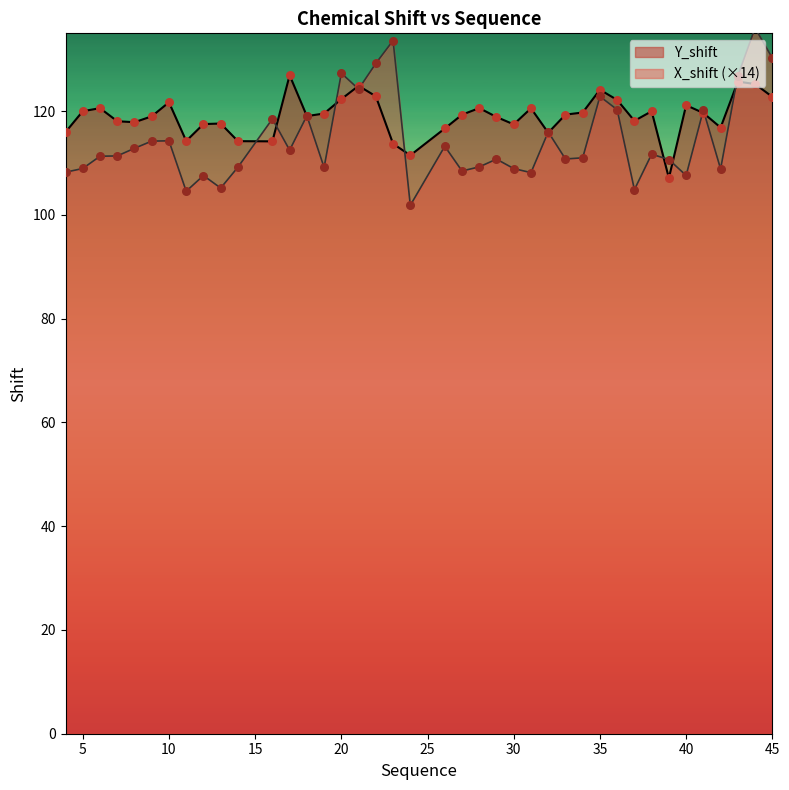

Which series contains the highest Y value?

X_shift